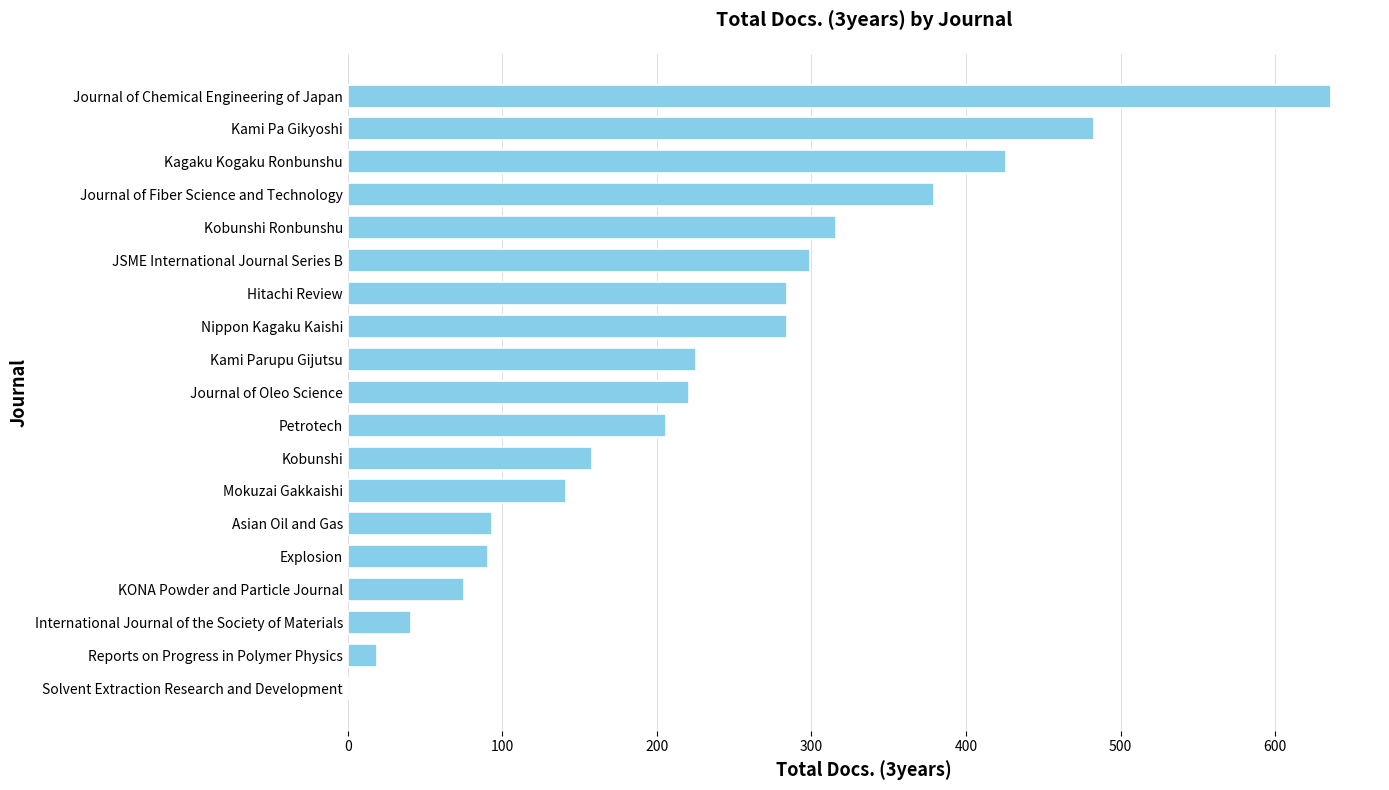

The value at Kobunshi Ronbunshu is 482. True or false?

False